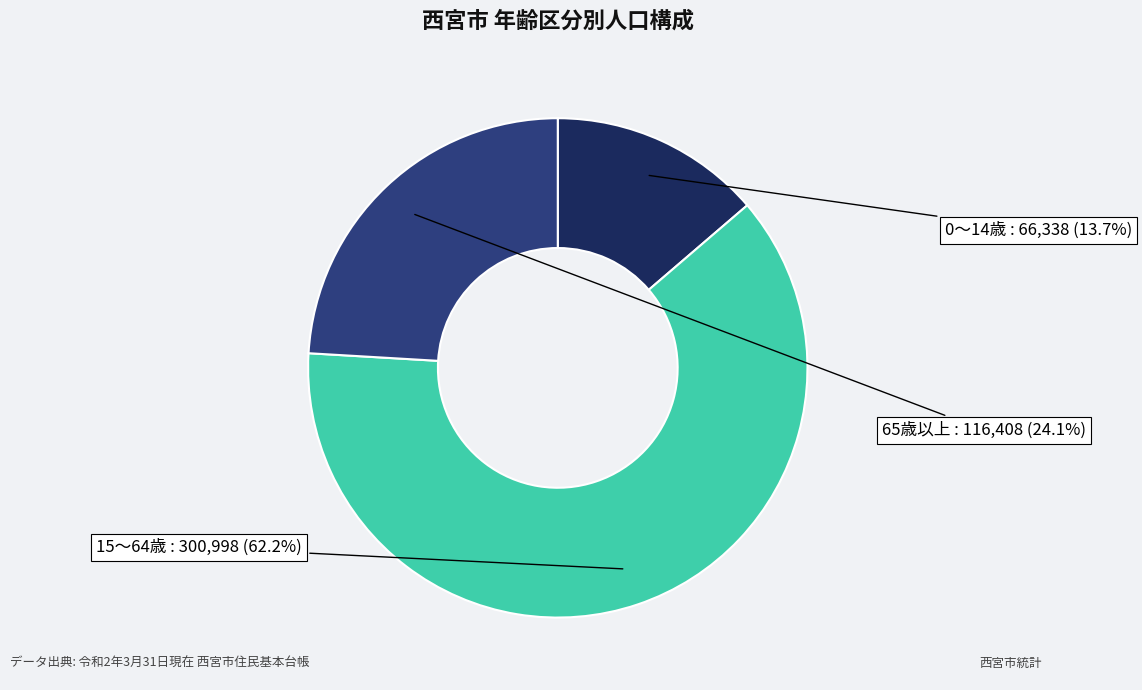

Does any single category account for the majority?

Yes